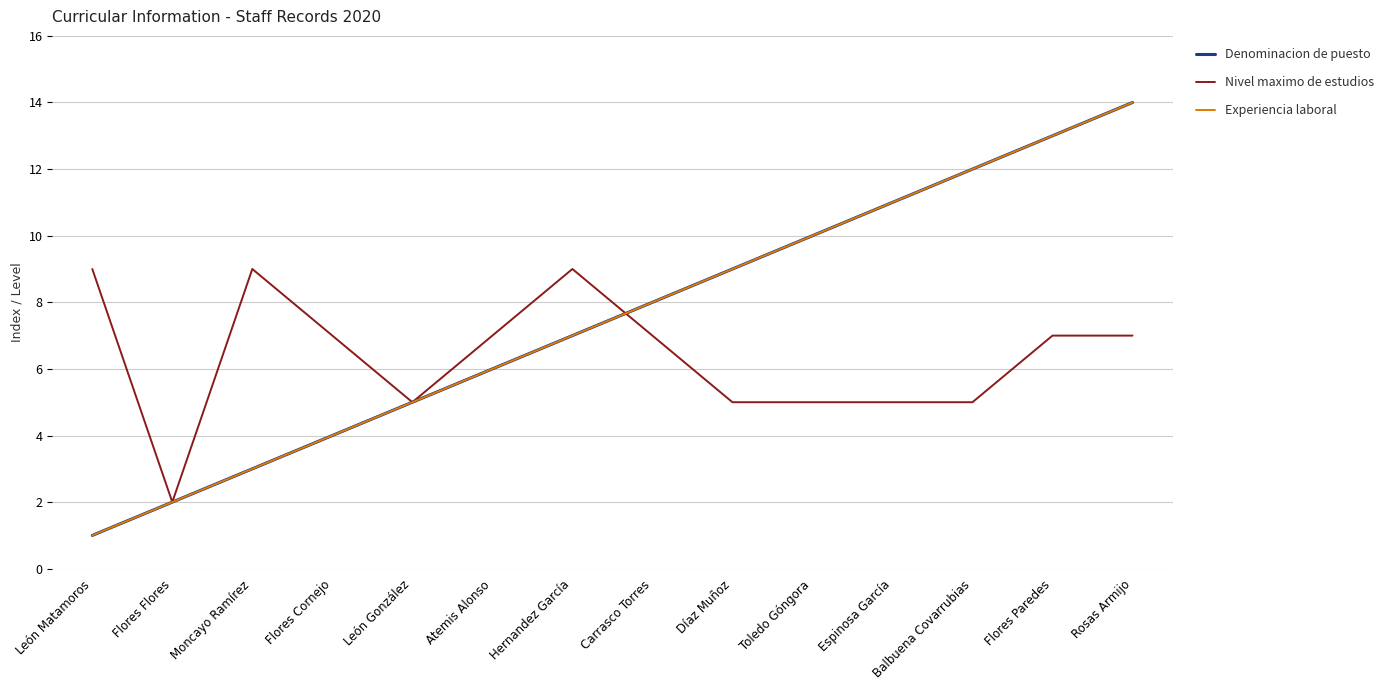

Reading left to right, transcribe all the data shown in this chart.

Denominacion de puesto: 1	2	3	4	5	6	7	8	9	10	11	12	13	14
Nivel maximo de estudios: 9	2	9	7	5	7	9	7	5	5	5	5	7	7
Experiencia laboral: 1	2	3	4	5	6	7	8	9	10	11	12	13	14